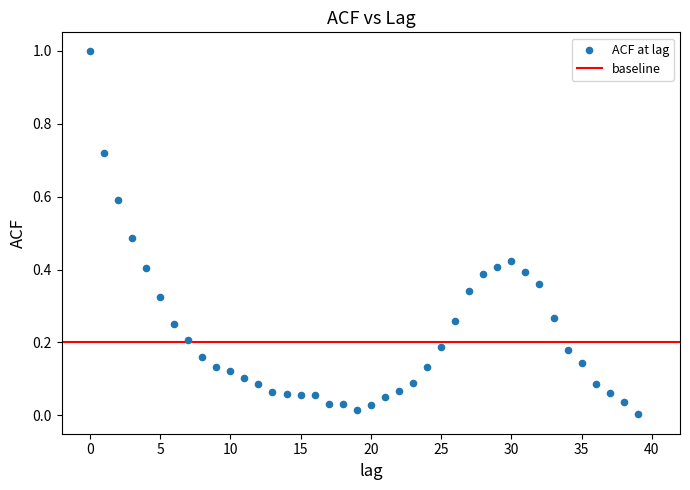

What is the range of Y values (max minus min)?

1.0